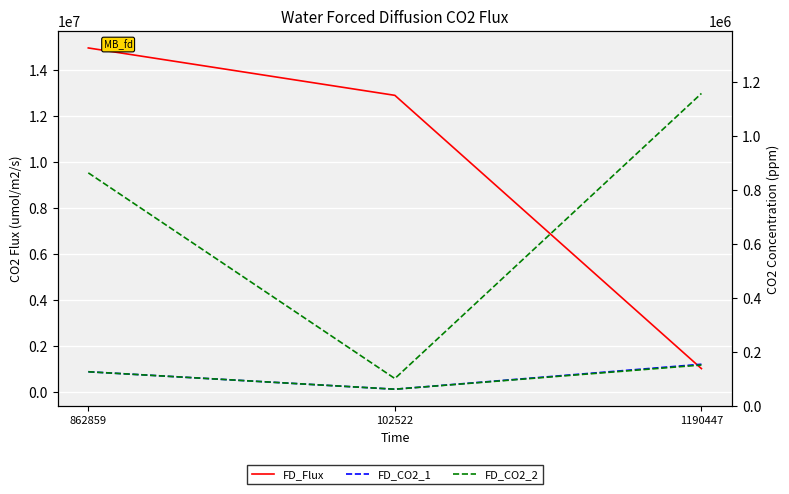

What is the average value of the FD_CO2_1 series?

718609